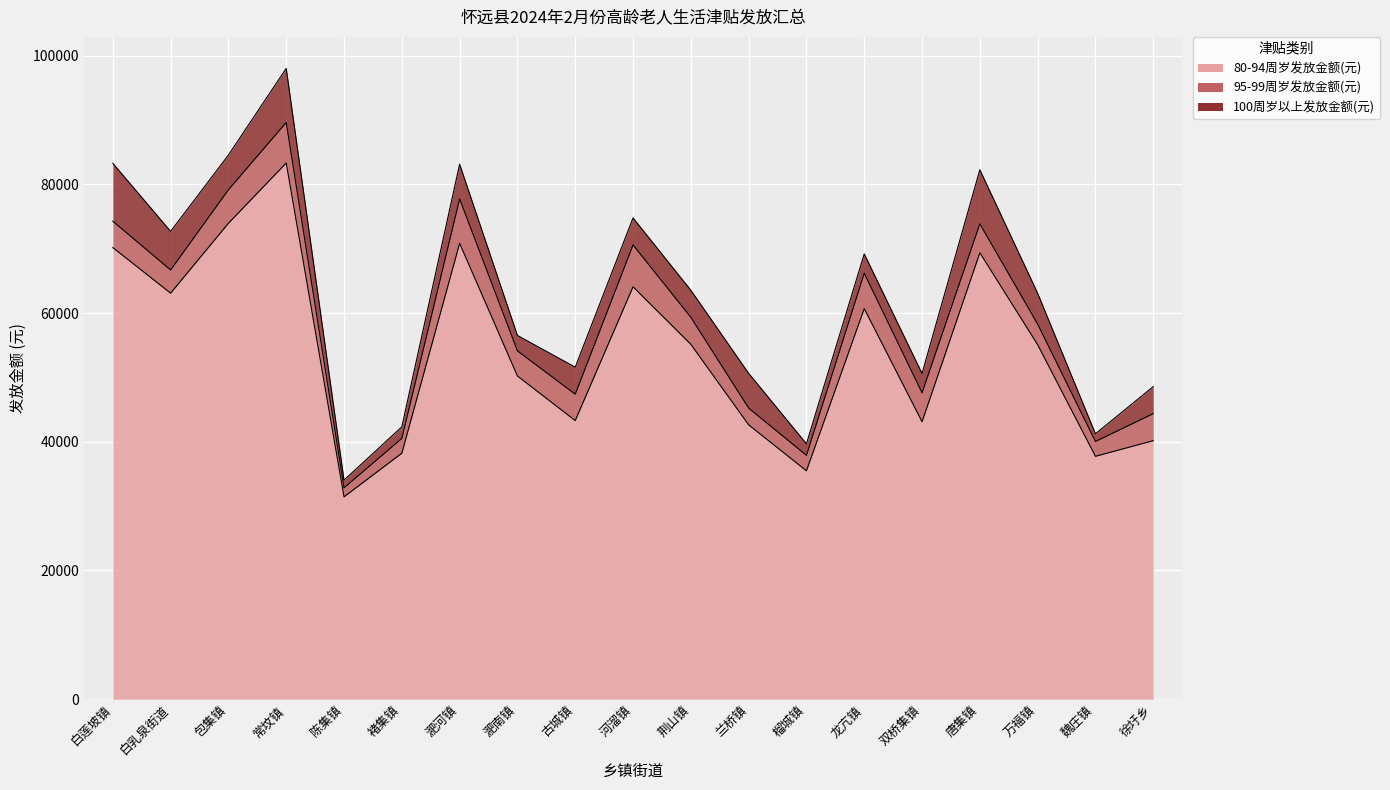

What is the sum of the 80-94周岁发放金额(元) values at 龙亢镇 and 白莲坡镇?

130860